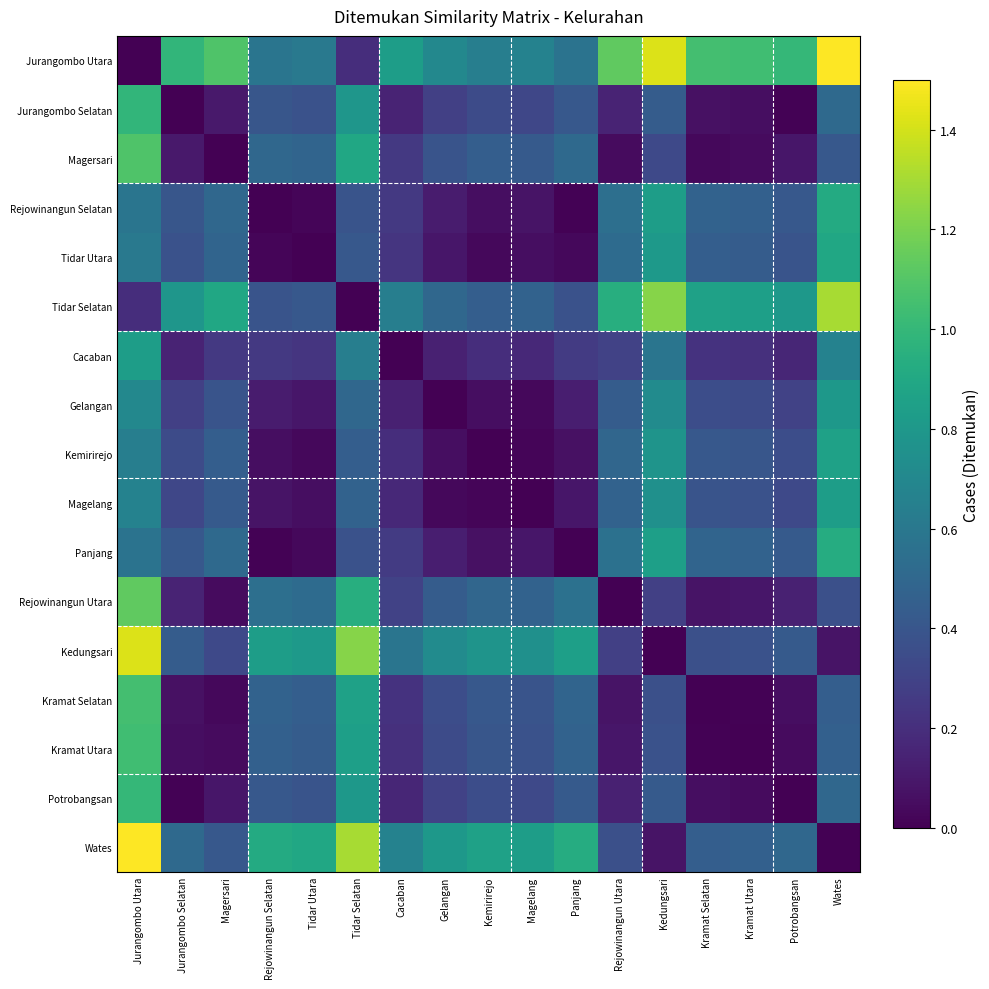

Reading left to right, list all the values displayed in this chart.

Jurangombo Utara: Jurangombo Utara=0.0	Jurangombo Selatan=1.0	Magersari=1.1	Rejowinangun Selatan=0.6	Tidar Utara=0.6	Tidar Selatan=0.2	Cacaban=0.8	Gelangan=0.7	Kemirirejo=0.6	Magelang=0.7	Panjang=0.6	Rejowinangun Utara=1.1	Kedungsari=1.4	Kramat Selatan=1.1	Kramat Utara=1.0	Potrobangsan=1.0	Wates=1.5
Jurangombo Selatan: Jurangombo Utara=1.0	Jurangombo Selatan=0.0	Magersari=0.1	Rejowinangun Selatan=0.4	Tidar Utara=0.4	Tidar Selatan=0.8	Cacaban=0.1	Gelangan=0.3	Kemirirejo=0.3	Magelang=0.3	Panjang=0.4	Rejowinangun Utara=0.1	Kedungsari=0.4	Kramat Selatan=0.1	Kramat Utara=0.1	Potrobangsan=0.0	Wates=0.5
Magersari: Jurangombo Utara=1.1	Jurangombo Selatan=0.1	Magersari=0.0	Rejowinangun Selatan=0.5	Tidar Utara=0.5	Tidar Selatan=0.9	Cacaban=0.3	Gelangan=0.4	Kemirirejo=0.4	Magelang=0.4	Panjang=0.5	Rejowinangun Utara=0.0	Kedungsari=0.3	Kramat Selatan=0.0	Kramat Utara=0.0	Potrobangsan=0.1	Wates=0.4
Rejowinangun Selatan: Jurangombo Utara=0.6	Jurangombo Selatan=0.4	Magersari=0.5	Rejowinangun Selatan=0.0	Tidar Utara=0.0	Tidar Selatan=0.4	Cacaban=0.3	Gelangan=0.1	Kemirirejo=0.1	Magelang=0.1	Panjang=0.0	Rejowinangun Utara=0.5	Kedungsari=0.8	Kramat Selatan=0.5	Kramat Utara=0.5	Potrobangsan=0.4	Wates=0.9
Tidar Utara: Jurangombo Utara=0.6	Jurangombo Selatan=0.4	Magersari=0.5	Rejowinangun Selatan=0.0	Tidar Utara=0.0	Tidar Selatan=0.4	Cacaban=0.2	Gelangan=0.1	Kemirirejo=0.0	Magelang=0.1	Panjang=0.0	Rejowinangun Utara=0.5	Kedungsari=0.8	Kramat Selatan=0.4	Kramat Utara=0.4	Potrobangsan=0.4	Wates=0.9
Tidar Selatan: Jurangombo Utara=0.2	Jurangombo Selatan=0.8	Magersari=0.9	Rejowinangun Selatan=0.4	Tidar Utara=0.4	Tidar Selatan=0.0	Cacaban=0.6	Gelangan=0.5	Kemirirejo=0.4	Magelang=0.5	Panjang=0.4	Rejowinangun Utara=0.9	Kedungsari=1.2	Kramat Selatan=0.9	Kramat Utara=0.8	Potrobangsan=0.8	Wates=1.3
Cacaban: Jurangombo Utara=0.8	Jurangombo Selatan=0.1	Magersari=0.3	Rejowinangun Selatan=0.3	Tidar Utara=0.2	Tidar Selatan=0.6	Cacaban=0.0	Gelangan=0.1	Kemirirejo=0.2	Magelang=0.2	Panjang=0.3	Rejowinangun Utara=0.3	Kedungsari=0.6	Kramat Selatan=0.2	Kramat Utara=0.2	Potrobangsan=0.2	Wates=0.7
Gelangan: Jurangombo Utara=0.7	Jurangombo Selatan=0.3	Magersari=0.4	Rejowinangun Selatan=0.1	Tidar Utara=0.1	Tidar Selatan=0.5	Cacaban=0.1	Gelangan=0.0	Kemirirejo=0.1	Magelang=0.0	Panjang=0.1	Rejowinangun Utara=0.4	Kedungsari=0.7	Kramat Selatan=0.4	Kramat Utara=0.3	Potrobangsan=0.3	Wates=0.8
Kemirirejo: Jurangombo Utara=0.6	Jurangombo Selatan=0.3	Magersari=0.4	Rejowinangun Selatan=0.1	Tidar Utara=0.0	Tidar Selatan=0.4	Cacaban=0.2	Gelangan=0.1	Kemirirejo=0.0	Magelang=0.0	Panjang=0.1	Rejowinangun Utara=0.5	Kedungsari=0.8	Kramat Selatan=0.4	Kramat Utara=0.4	Potrobangsan=0.4	Wates=0.9
Magelang: Jurangombo Utara=0.7	Jurangombo Selatan=0.3	Magersari=0.4	Rejowinangun Selatan=0.1	Tidar Utara=0.1	Tidar Selatan=0.5	Cacaban=0.2	Gelangan=0.0	Kemirirejo=0.0	Magelang=0.0	Panjang=0.1	Rejowinangun Utara=0.5	Kedungsari=0.8	Kramat Selatan=0.4	Kramat Utara=0.4	Potrobangsan=0.3	Wates=0.8
Panjang: Jurangombo Utara=0.6	Jurangombo Selatan=0.4	Magersari=0.5	Rejowinangun Selatan=0.0	Tidar Utara=0.0	Tidar Selatan=0.4	Cacaban=0.3	Gelangan=0.1	Kemirirejo=0.1	Magelang=0.1	Panjang=0.0	Rejowinangun Utara=0.6	Kedungsari=0.8	Kramat Selatan=0.5	Kramat Utara=0.5	Potrobangsan=0.4	Wates=0.9
Rejowinangun Utara: Jurangombo Utara=1.1	Jurangombo Selatan=0.1	Magersari=0.0	Rejowinangun Selatan=0.5	Tidar Utara=0.5	Tidar Selatan=0.9	Cacaban=0.3	Gelangan=0.4	Kemirirejo=0.5	Magelang=0.5	Panjang=0.6	Rejowinangun Utara=0.0	Kedungsari=0.3	Kramat Selatan=0.1	Kramat Utara=0.1	Potrobangsan=0.1	Wates=0.4
Kedungsari: Jurangombo Utara=1.4	Jurangombo Selatan=0.4	Magersari=0.3	Rejowinangun Selatan=0.8	Tidar Utara=0.8	Tidar Selatan=1.2	Cacaban=0.6	Gelangan=0.7	Kemirirejo=0.8	Magelang=0.8	Panjang=0.8	Rejowinangun Utara=0.3	Kedungsari=0.0	Kramat Selatan=0.4	Kramat Utara=0.4	Potrobangsan=0.4	Wates=0.1
Kramat Selatan: Jurangombo Utara=1.1	Jurangombo Selatan=0.1	Magersari=0.0	Rejowinangun Selatan=0.5	Tidar Utara=0.4	Tidar Selatan=0.9	Cacaban=0.2	Gelangan=0.4	Kemirirejo=0.4	Magelang=0.4	Panjang=0.5	Rejowinangun Utara=0.1	Kedungsari=0.4	Kramat Selatan=0.0	Kramat Utara=0.0	Potrobangsan=0.1	Wates=0.4
Kramat Utara: Jurangombo Utara=1.0	Jurangombo Selatan=0.1	Magersari=0.0	Rejowinangun Selatan=0.5	Tidar Utara=0.4	Tidar Selatan=0.8	Cacaban=0.2	Gelangan=0.3	Kemirirejo=0.4	Magelang=0.4	Panjang=0.5	Rejowinangun Utara=0.1	Kedungsari=0.4	Kramat Selatan=0.0	Kramat Utara=0.0	Potrobangsan=0.0	Wates=0.5
Potrobangsan: Jurangombo Utara=1.0	Jurangombo Selatan=0.0	Magersari=0.1	Rejowinangun Selatan=0.4	Tidar Utara=0.4	Tidar Selatan=0.8	Cacaban=0.2	Gelangan=0.3	Kemirirejo=0.4	Magelang=0.3	Panjang=0.4	Rejowinangun Utara=0.1	Kedungsari=0.4	Kramat Selatan=0.1	Kramat Utara=0.0	Potrobangsan=0.0	Wates=0.5
Wates: Jurangombo Utara=1.5	Jurangombo Selatan=0.5	Magersari=0.4	Rejowinangun Selatan=0.9	Tidar Utara=0.9	Tidar Selatan=1.3	Cacaban=0.7	Gelangan=0.8	Kemirirejo=0.9	Magelang=0.8	Panjang=0.9	Rejowinangun Utara=0.4	Kedungsari=0.1	Kramat Selatan=0.4	Kramat Utara=0.5	Potrobangsan=0.5	Wates=0.0